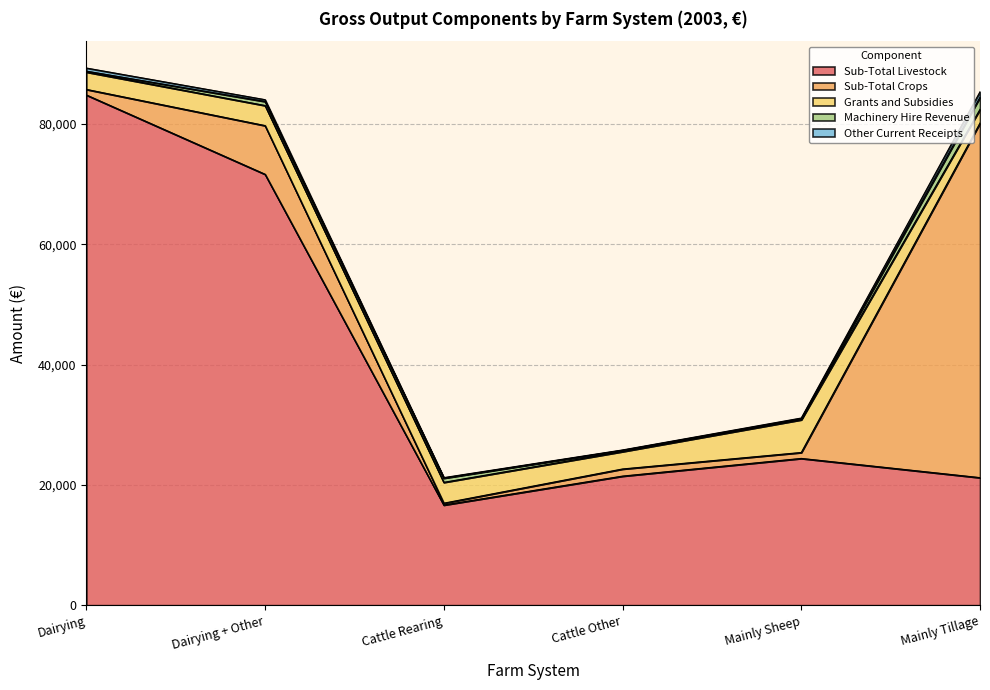

The value of Sub-Total Livestock at Mainly Tillage is 21215. True or false?

True